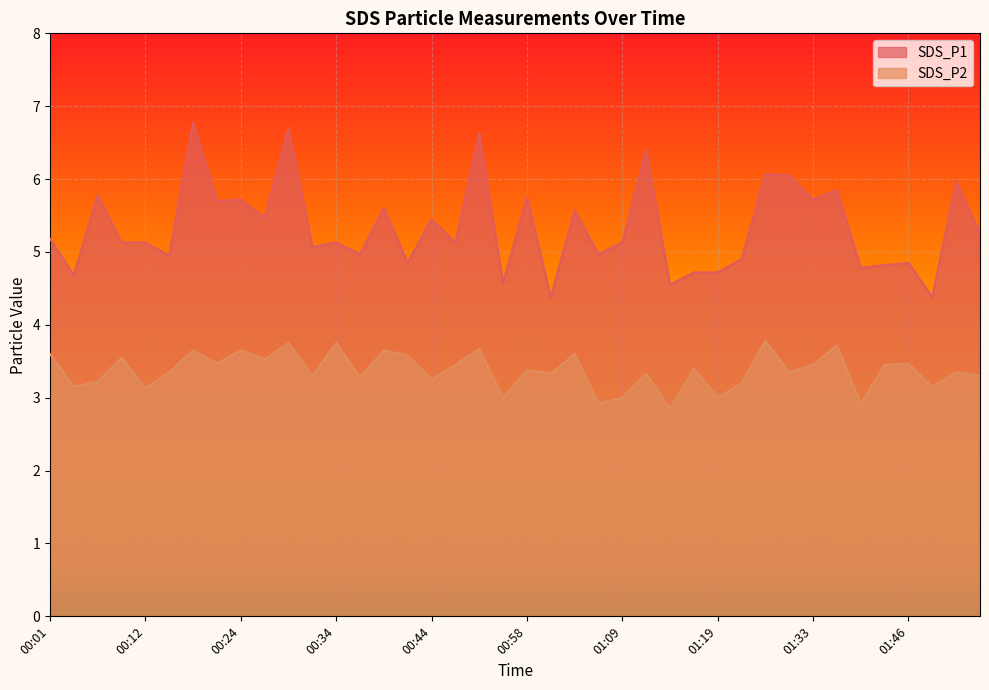

What is the value of the SDS_P2 point at the 40th from the left?

3.3